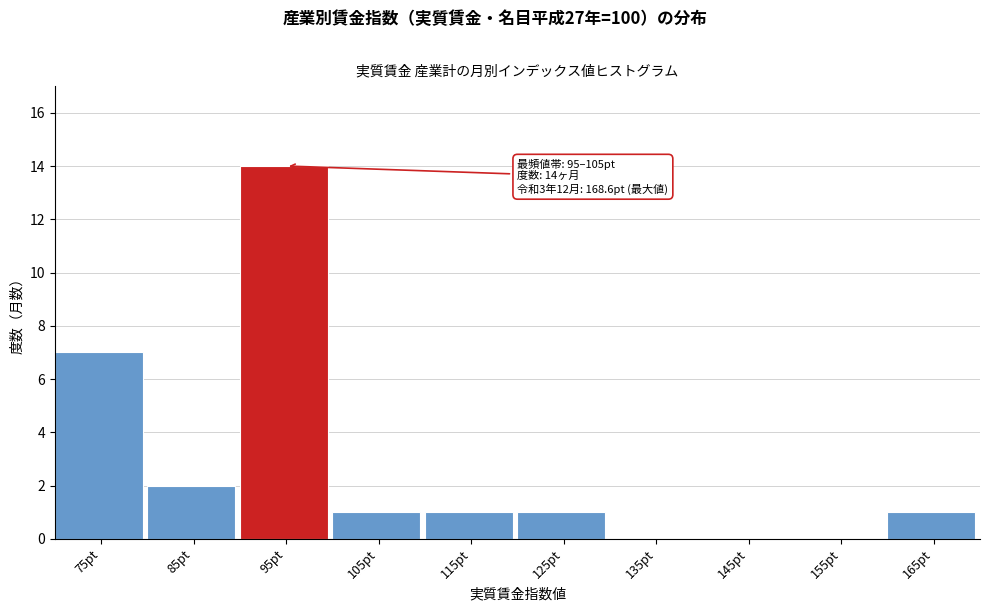

Reading left to right, transcribe all the data shown in this chart.

75pt=7	85pt=2	95pt=14	105pt=1	115pt=1	125pt=1	135pt=0	145pt=0	155pt=0	165pt=1